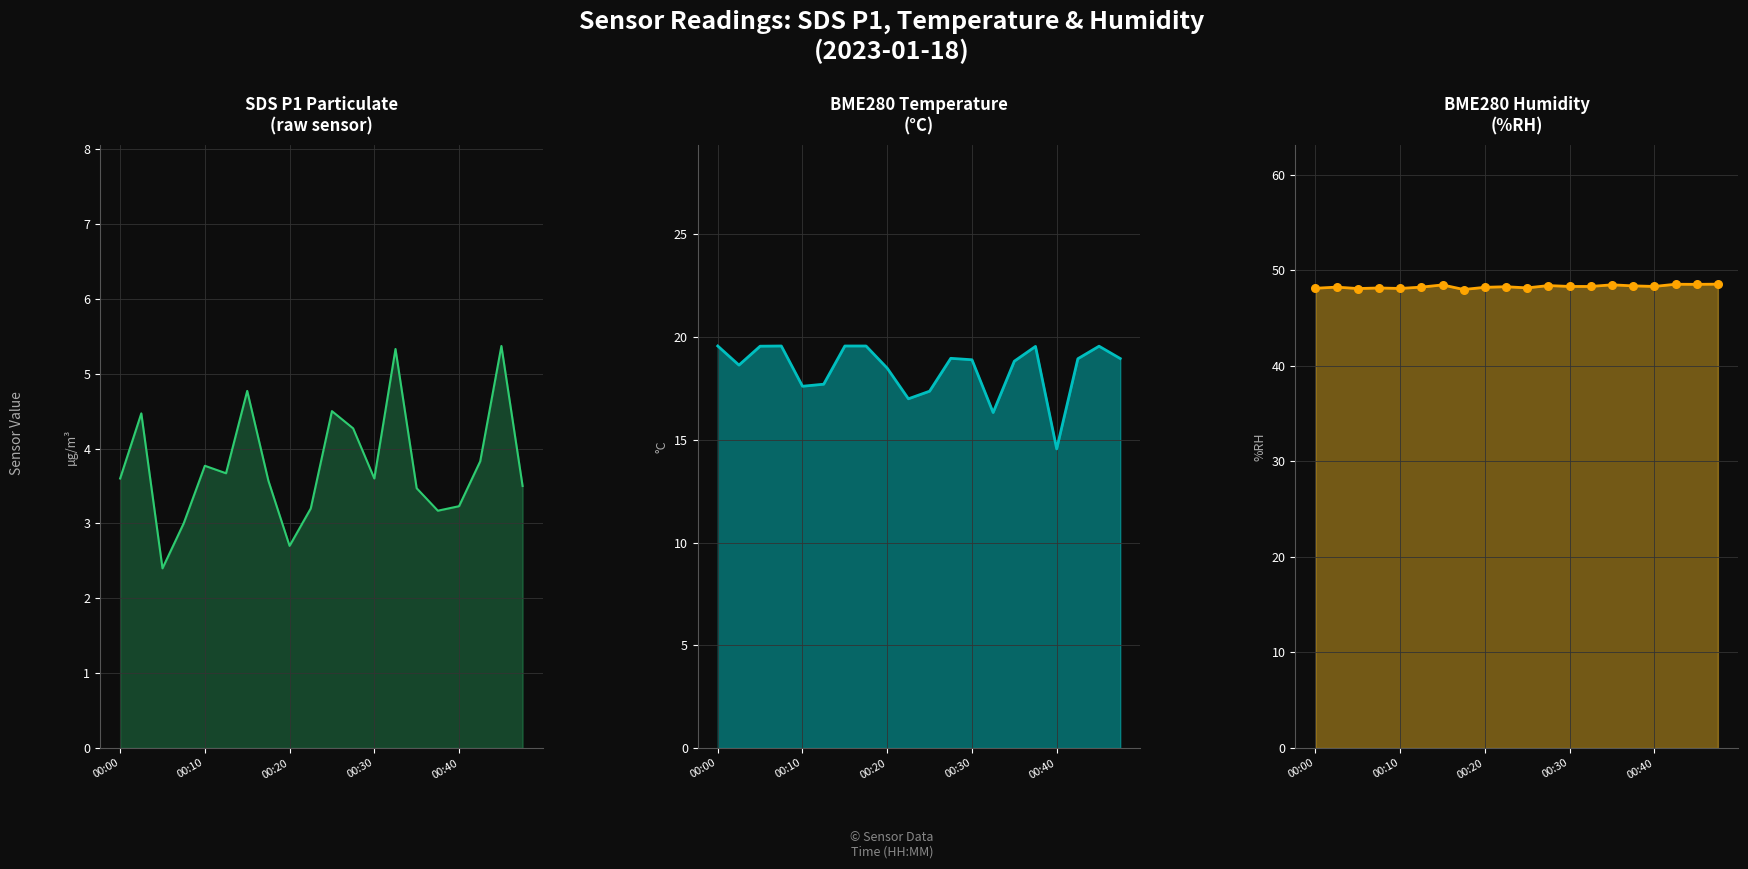

Which series contains the highest Y value?

BME280_humidity